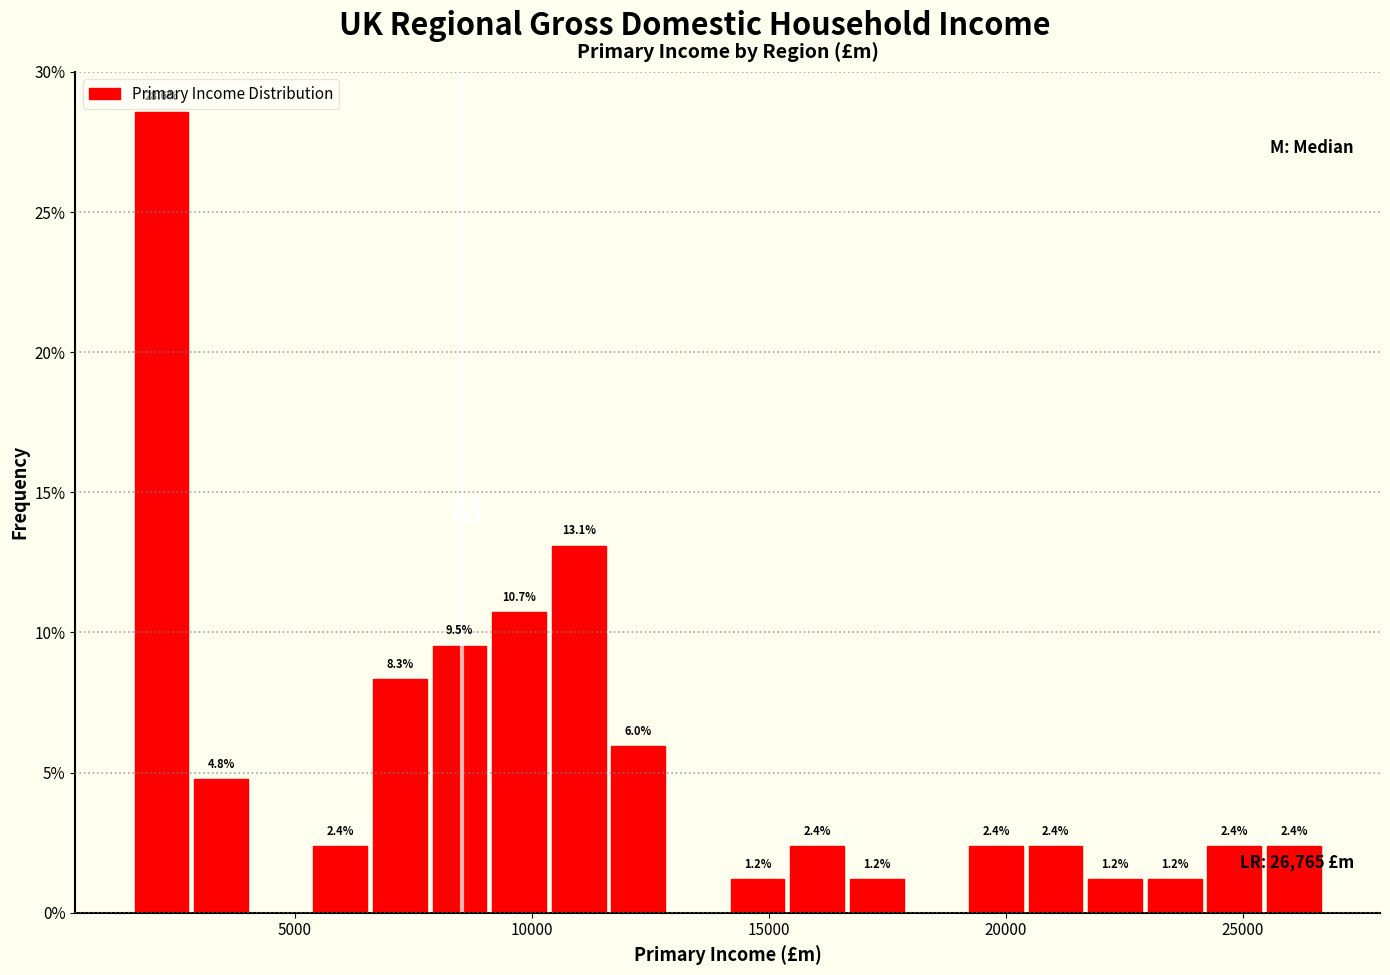

Read against the x-axis, roughly where is the centre of the tallest bar?

2000